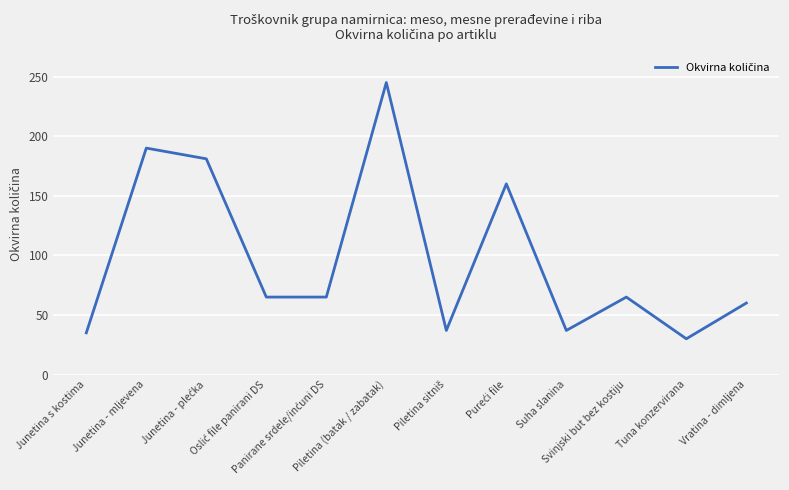

What is the maximum value shown in the chart?

245